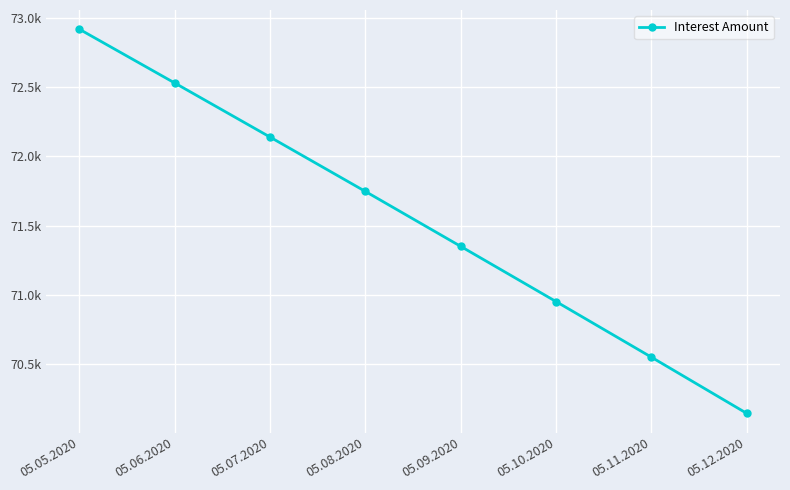

Is this an area chart (filled region under the line)?

No